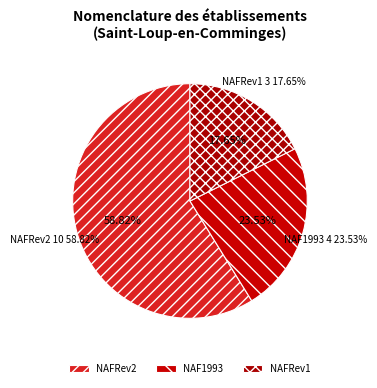

What percentage is the NAF1993 slice, to the nearest percent?

24%